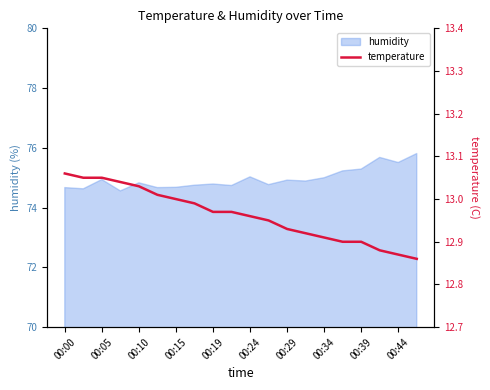

The humidity series shows 127.4 at 00:05. True or false?

False